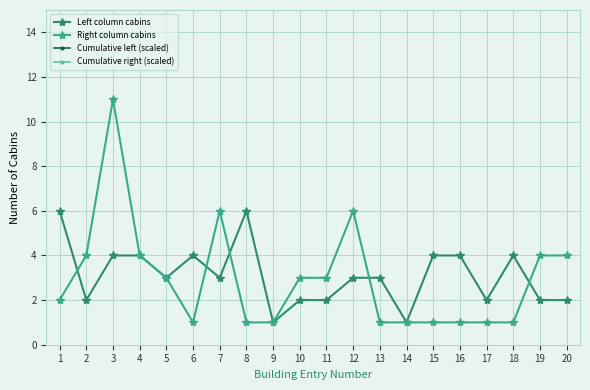

Reading right to left, what are all the values shown in this chart?

Left column cabins: 20=2.0	19=2.0	18=4.0	17=2.0	16=4.0	15=4.0	14=1.0	13=3.0	12=3.0	11=2.0	10=2.0	9=1.0	8=6.0	7=3.0	6=4.0	5=3.0	4=4.0	3=4.0	2=2.0	1=6.0
Right column cabins: 20=4.0	19=4.0	18=1.0	17=1.0	16=1.0	15=1.0	14=1.0	13=1.0	12=6.0	11=3.0	10=3.0	9=1.0	8=1.0	7=6.0	6=1.0	5=3.0	4=4.0	3=11.0	2=4.0	1=2.0
Cumulative left (scaled): 20=38.2	19=38.0	18=37.8	17=37.4	16=37.2	15=36.8	14=36.4	13=36.3	12=36.0	11=35.7	10=35.5	9=35.3	8=35.2	7=34.6	6=34.3	5=33.9	4=33.6	3=33.2	2=32.8	1=32.6
Cumulative right (scaled): 20=37.9	19=37.5	18=37.1	17=37.0	16=36.9	15=36.8	14=36.7	13=36.6	12=36.5	11=35.9	10=35.6	9=35.3	8=35.2	7=35.1	6=34.5	5=34.4	4=34.1	3=33.7	2=32.6	1=32.2